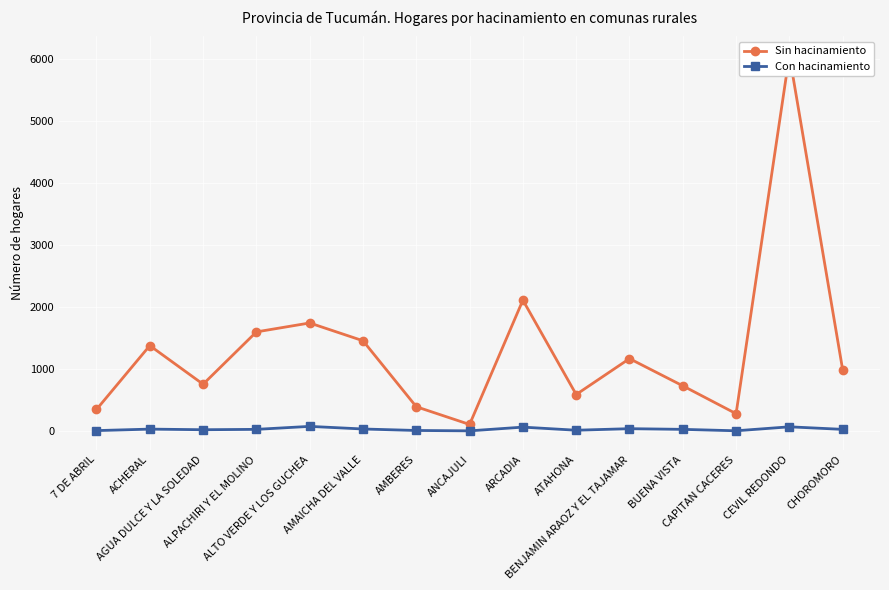

What is the value of the Con hacinamiento point at the 6th from the left?

32